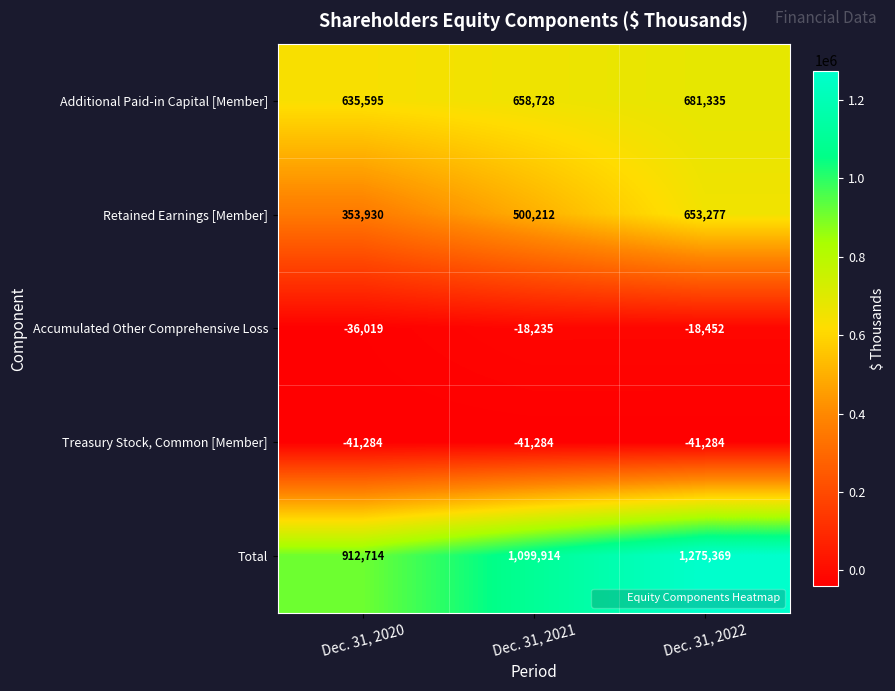

At which category is the sum across all series the highest?

Dec. 31, 2022